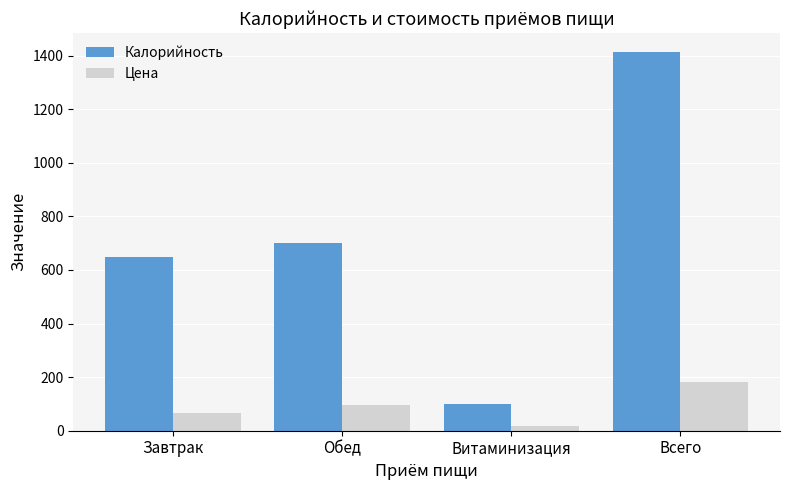

How many data points does each series have?

4